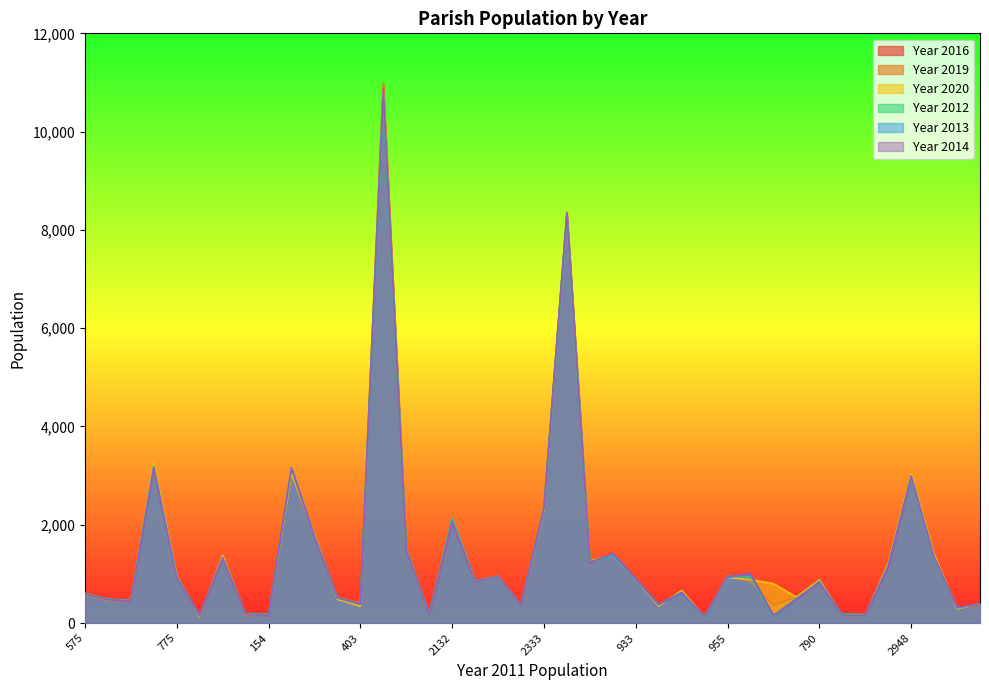

Does the chart display data point markers on the line(s)?

No